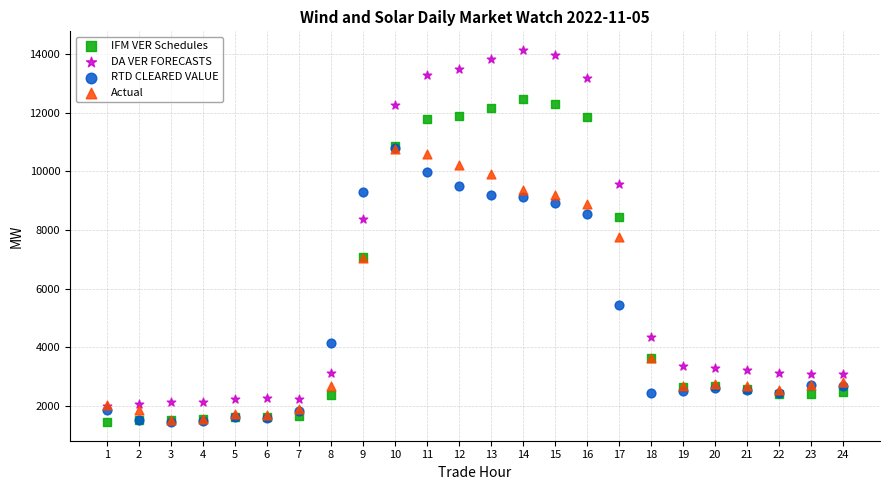

In the Actual series, what Y value is closest to 6153?

7058.4